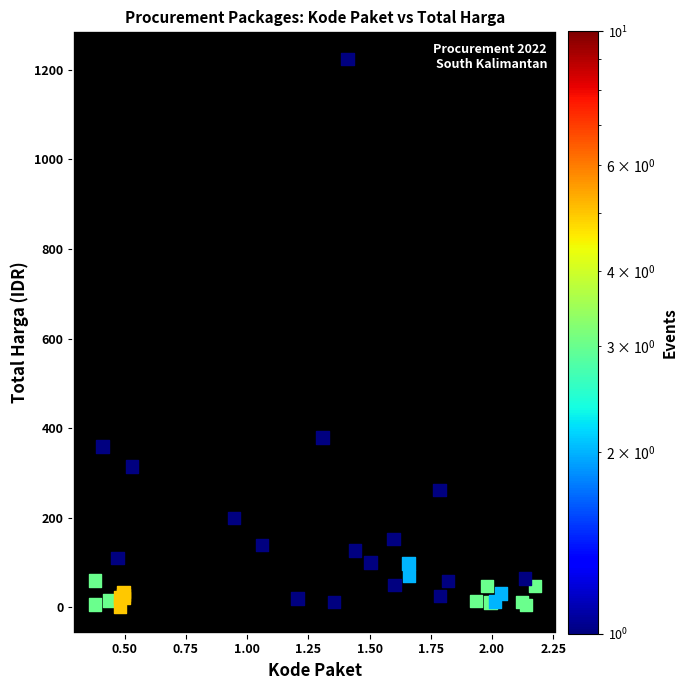

What Y value in the scatter plot is closest to 613?

379.1